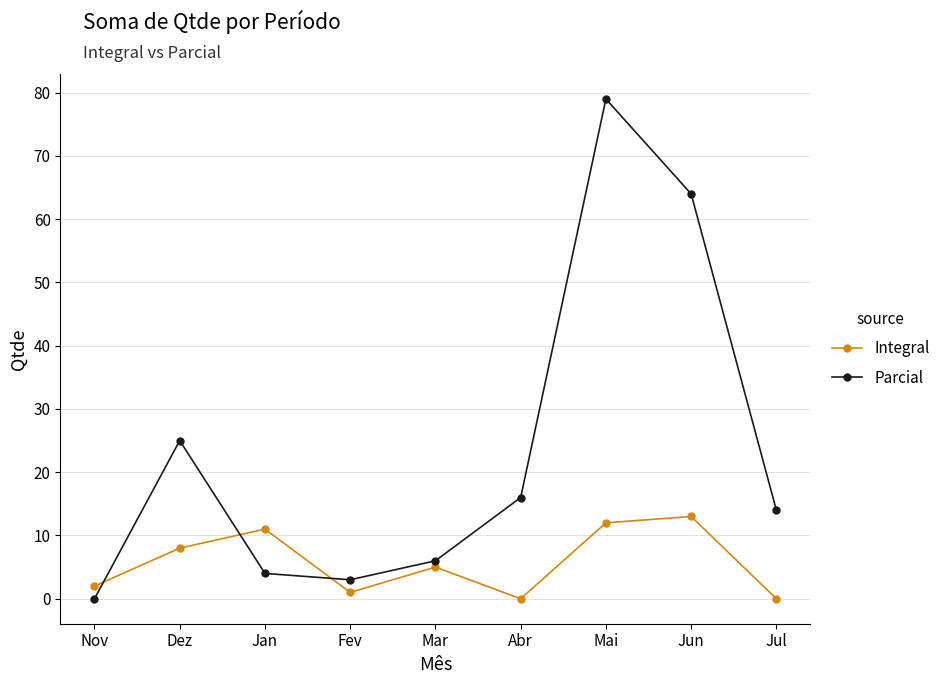

How many values in the Parcial series are below 14?

4